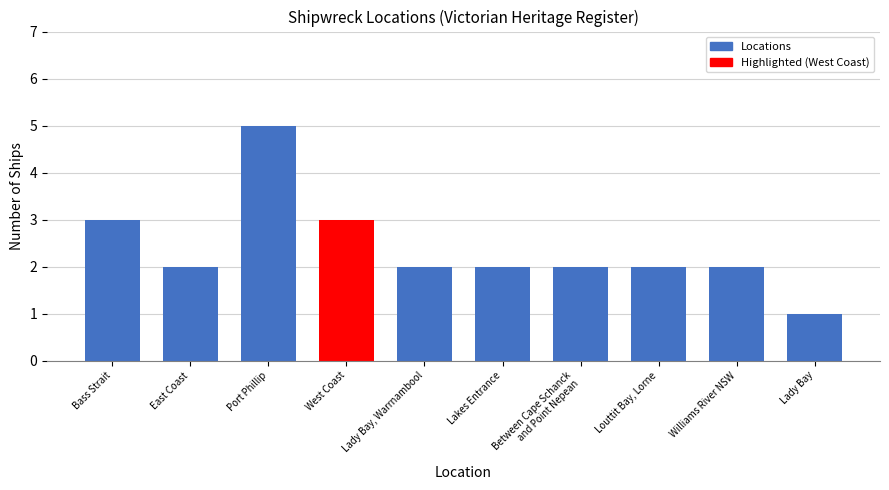

What value does the data have at Between Cape Schanck
and Point Nepean?

2